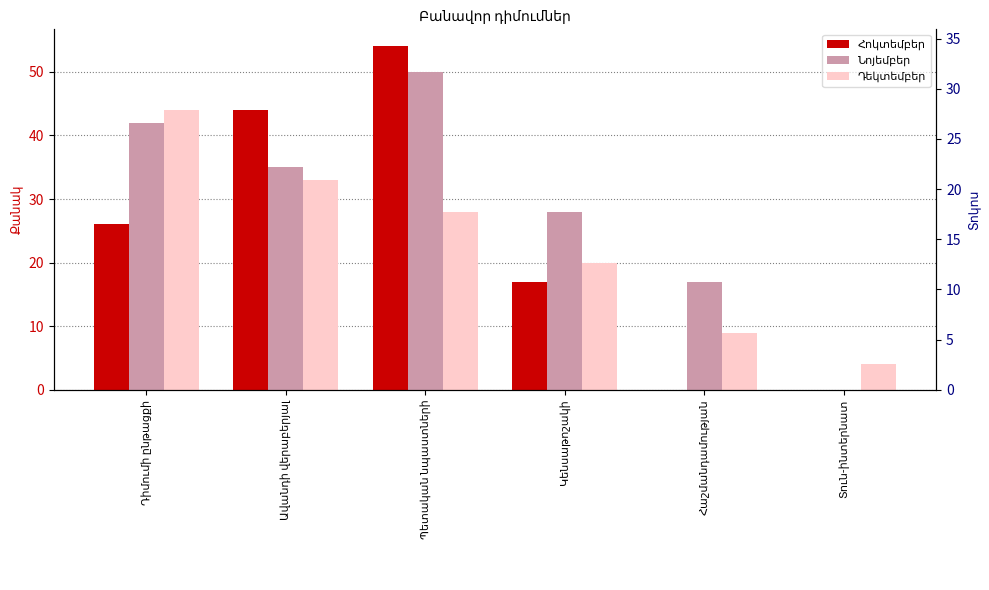

What is the label of the 6th bar from the left?

Տուն-ինտերնատ